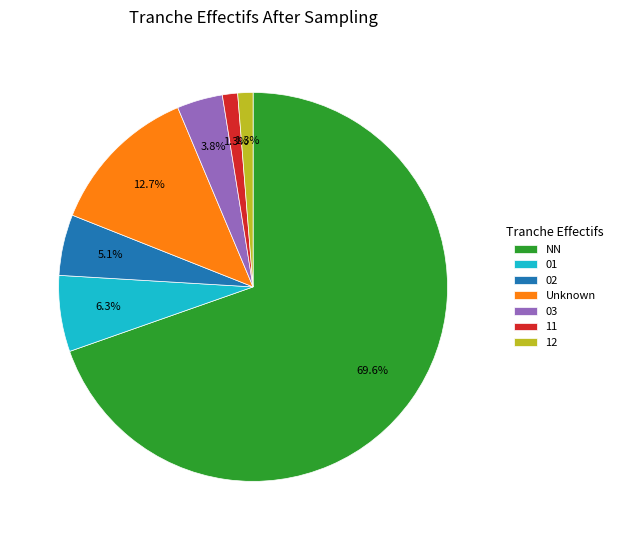

Between 03 and 12, which is larger?

03